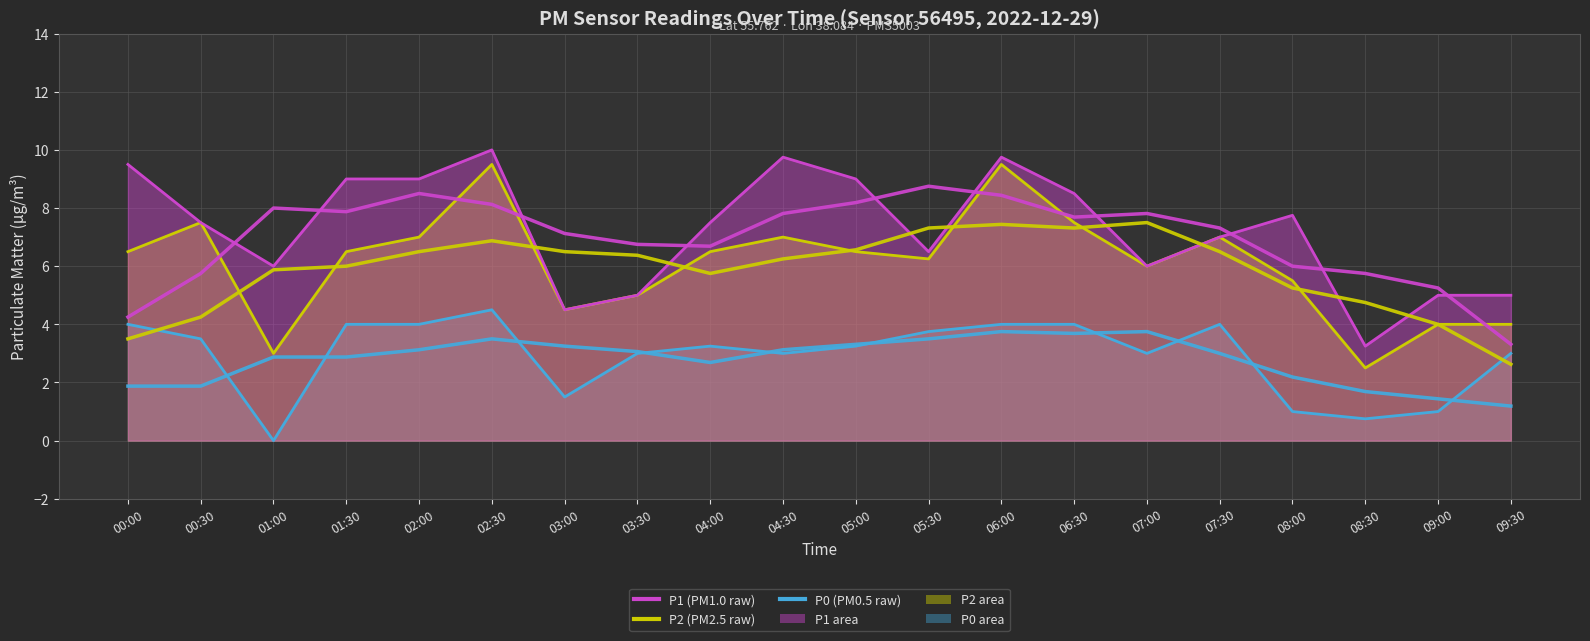

What value does the P2 trend series have at 08:30?

2.5